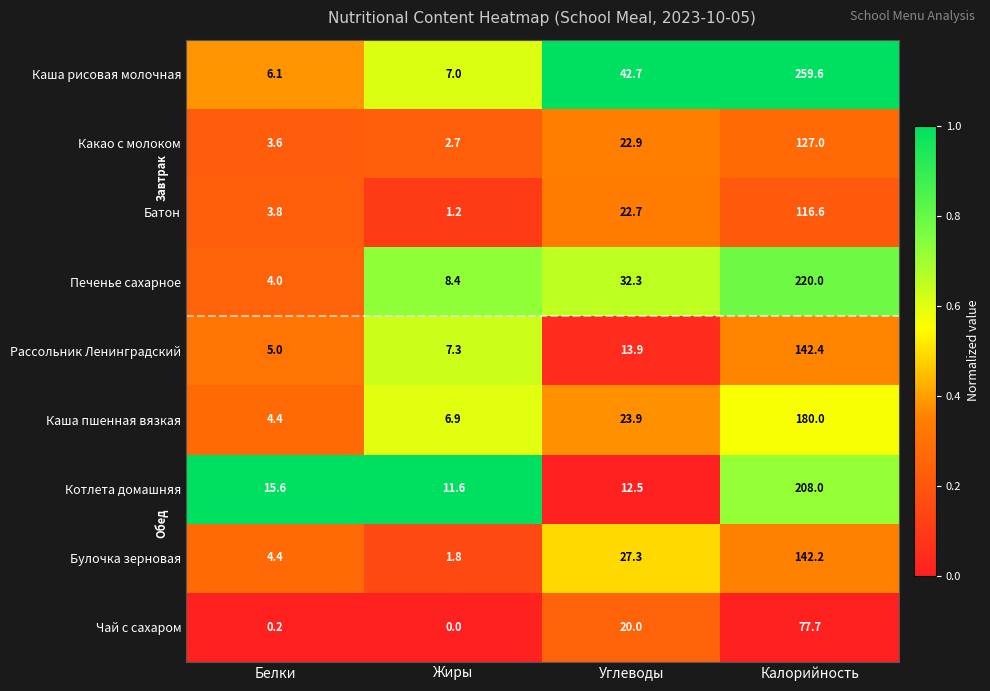

Between Жиры and Углеводы, which series saw the biggest shift?

Каша рисовая молочная